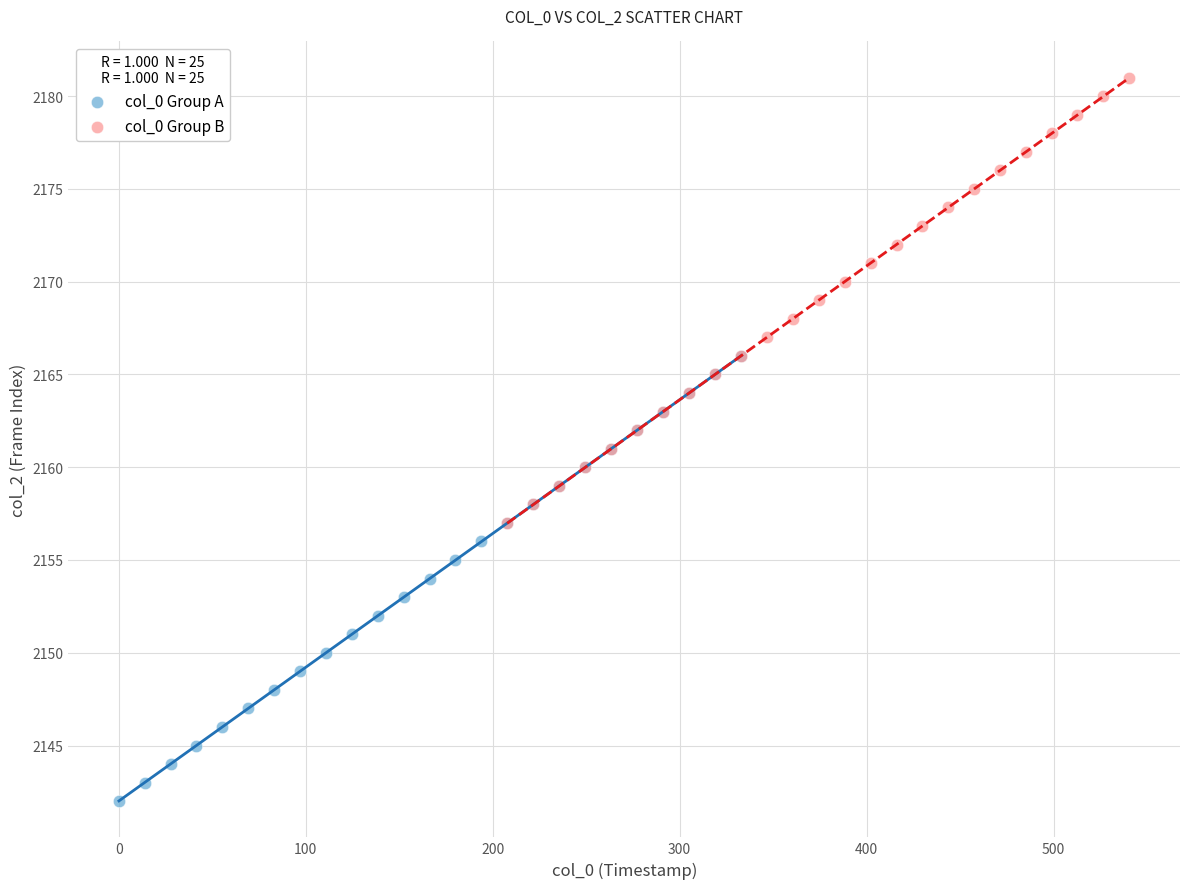

Which series reaches the maximum Y coordinate?

col_0 Group B